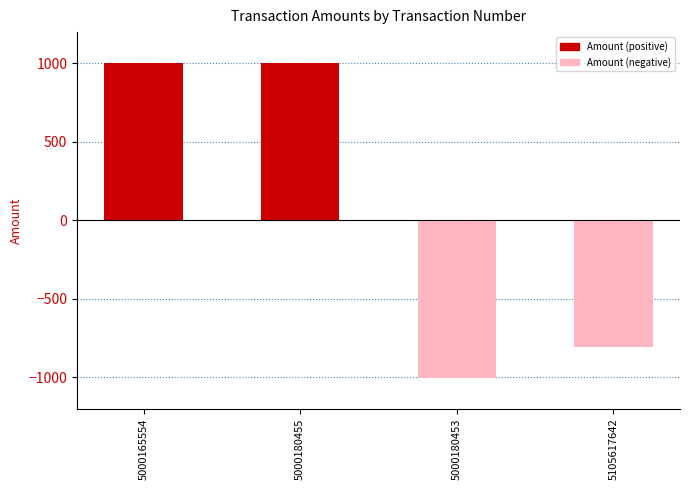

What position from the left is 5000180453?

3